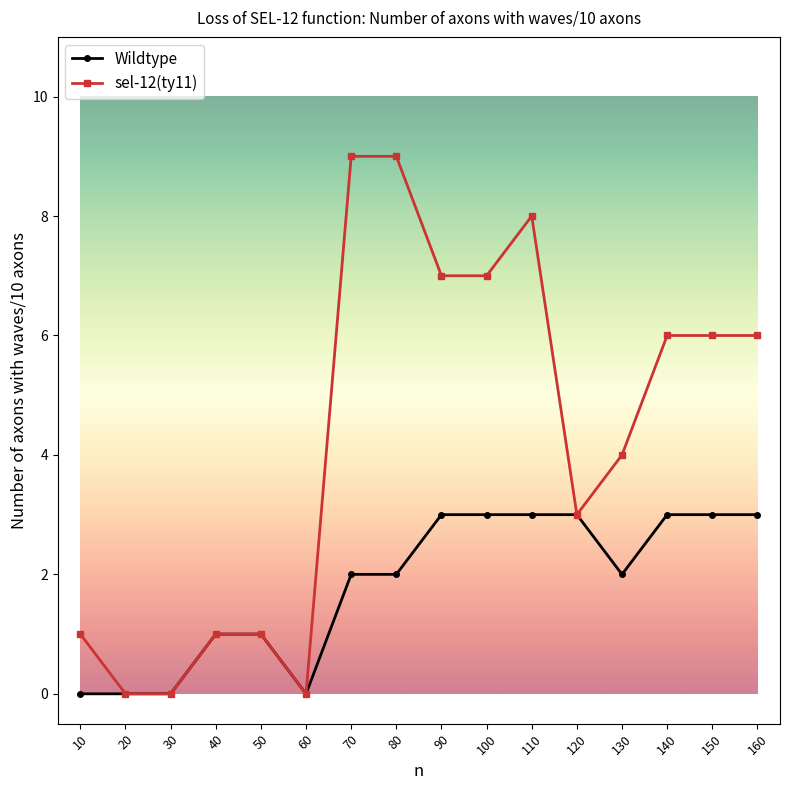

How many lines are shown in the chart?

2